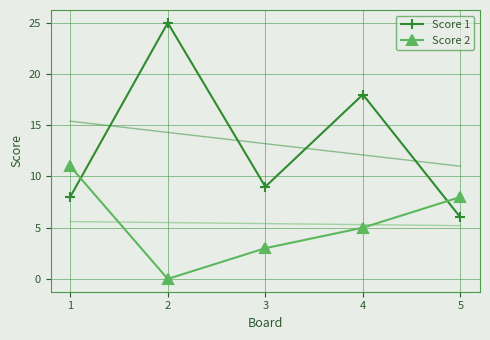

Rank the categories by Score 2 value from lowest to highest.

2, 3, 4, 5, 1